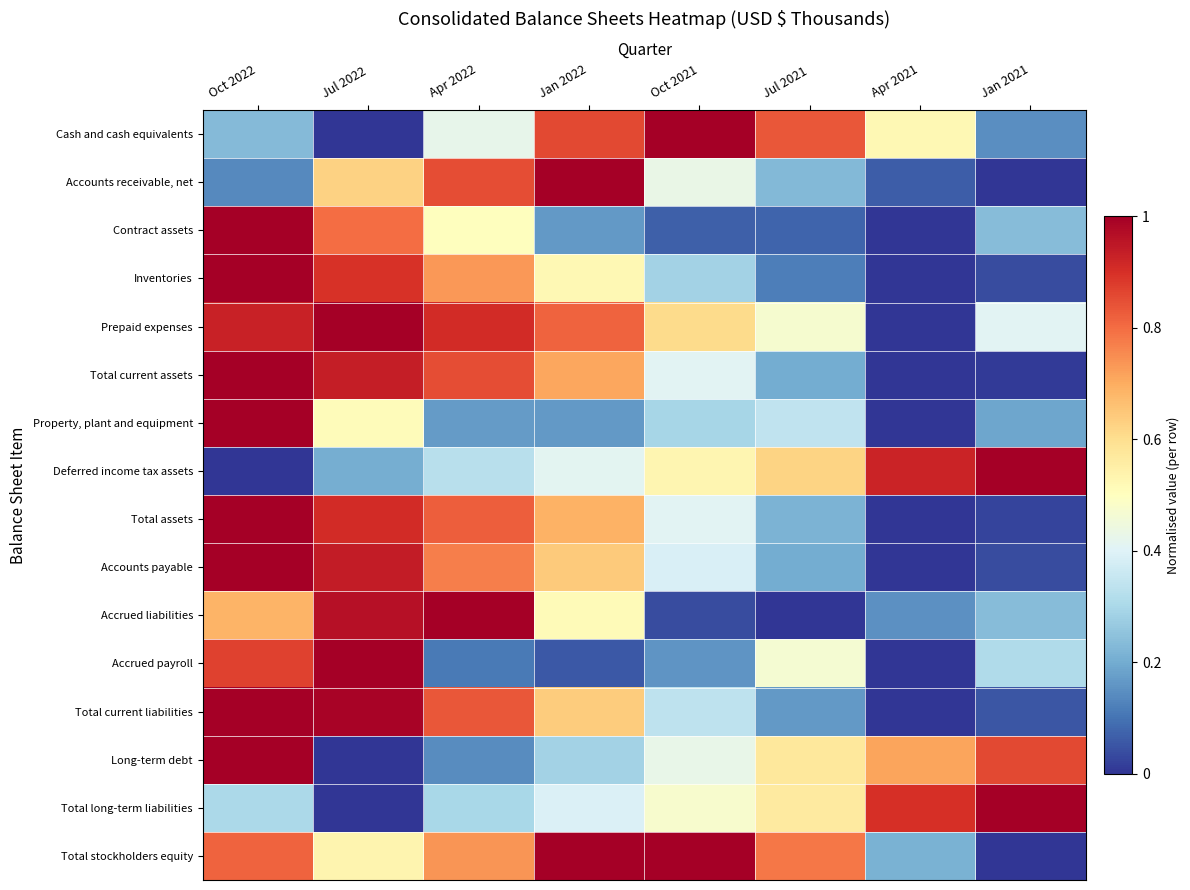

How many data points does each series have?

8